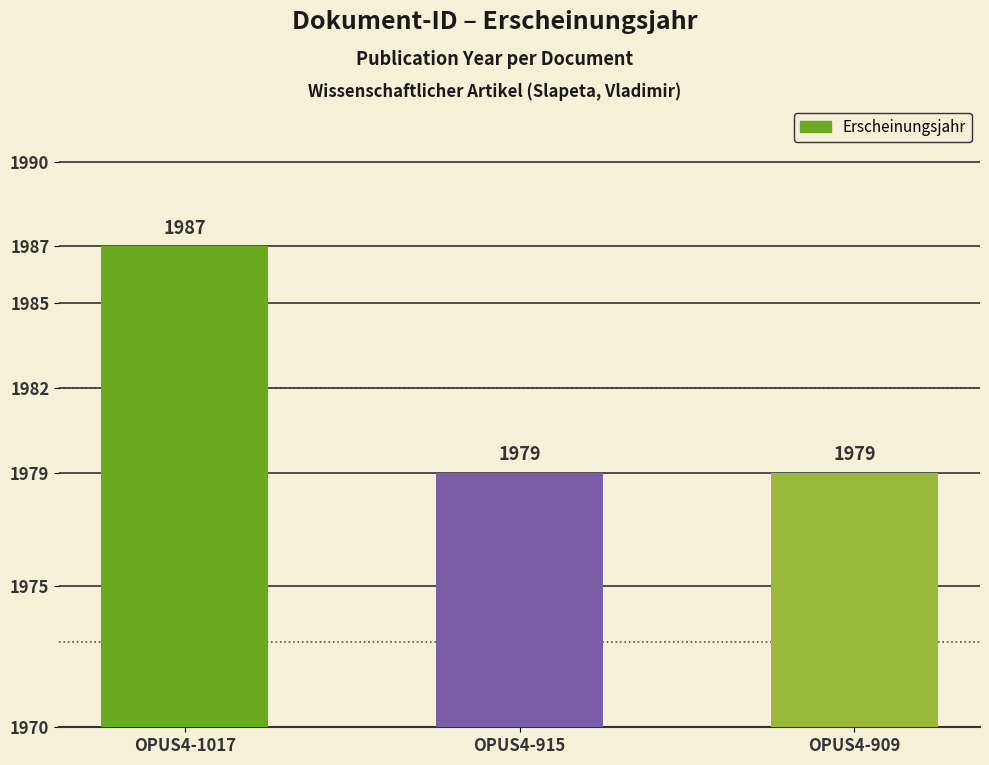

What is the greatest value displayed?

1987